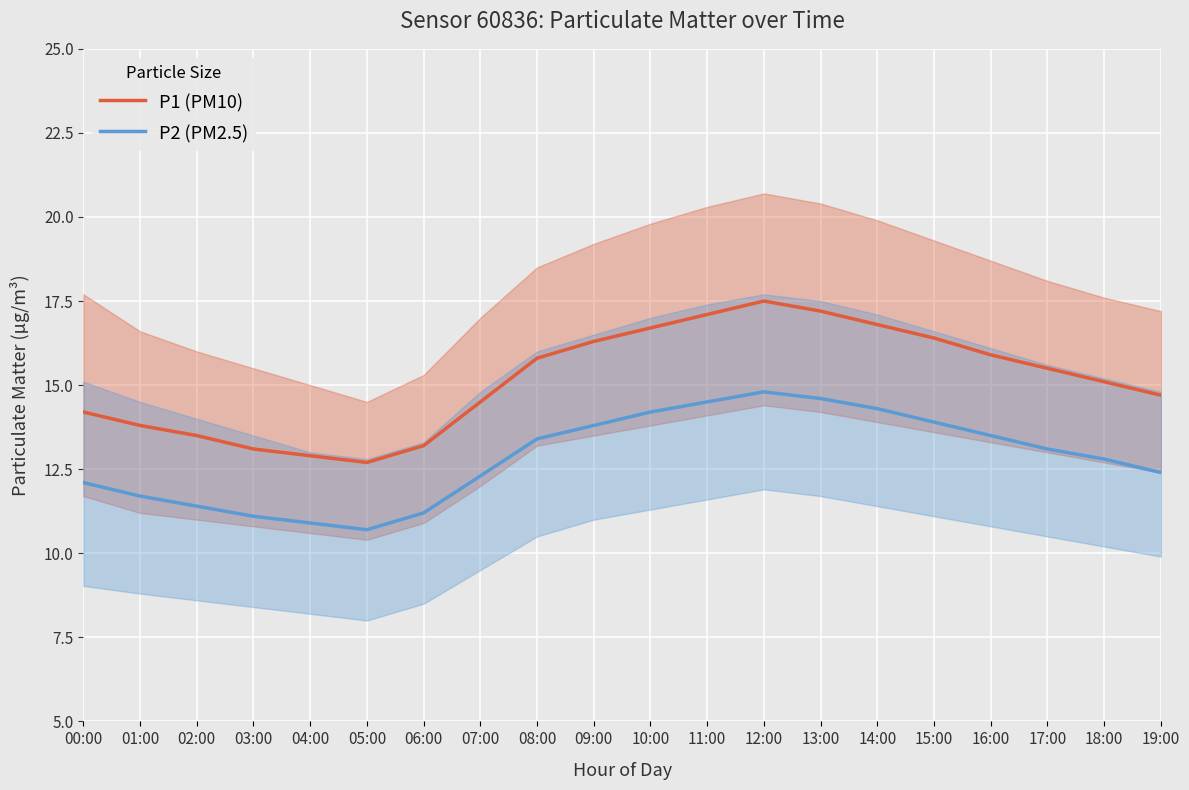

True or false: P2 (PM2.5) and P1 (PM10) intersect in this chart.

False